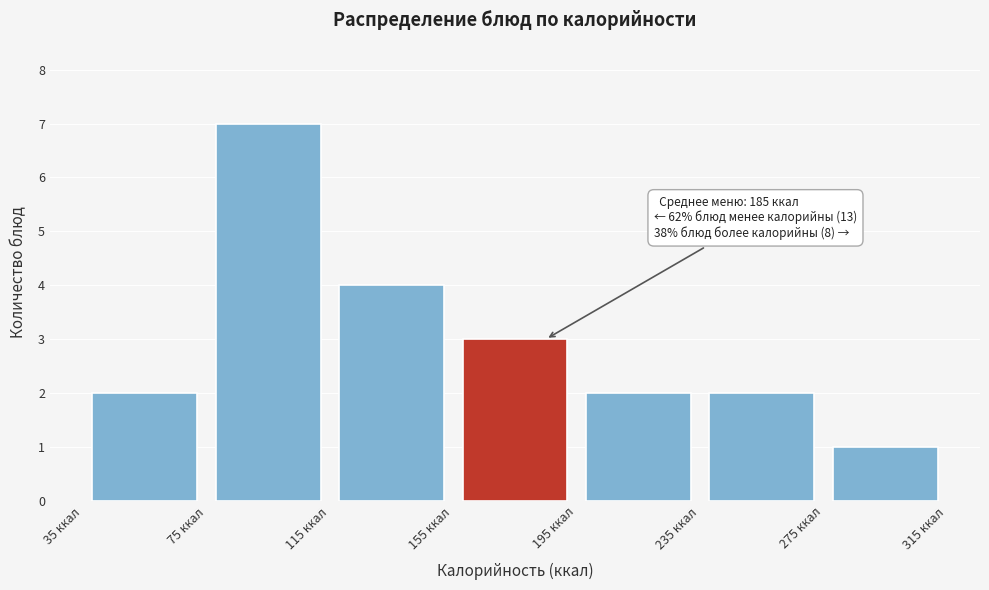

Which range on the x-axis has the tallest bar?

75 to 115